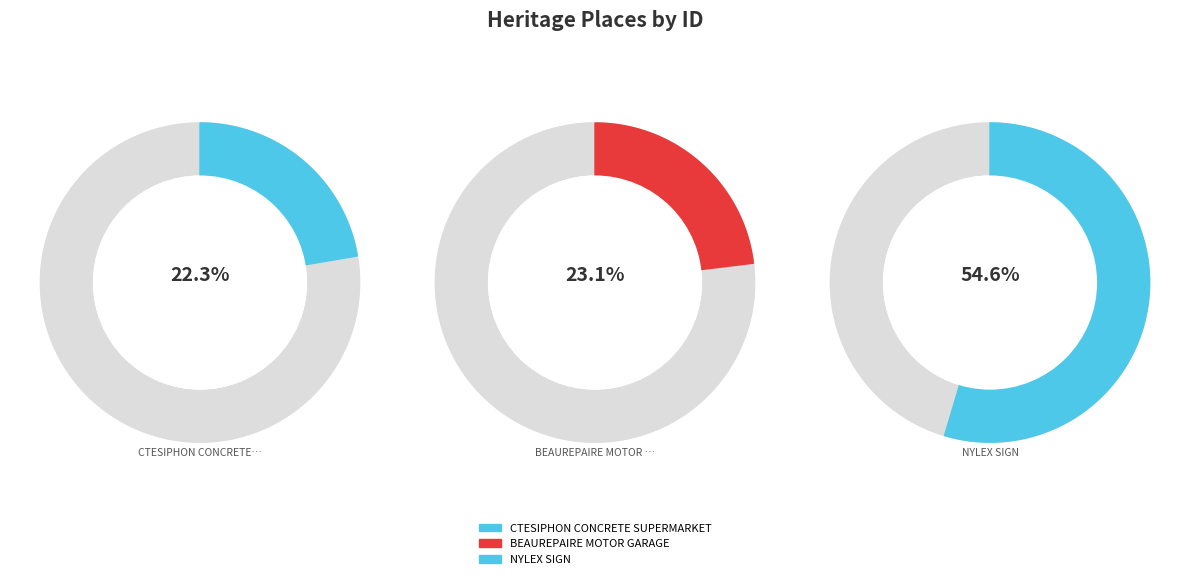

To the nearest percent, what is the average slice percentage?

33%